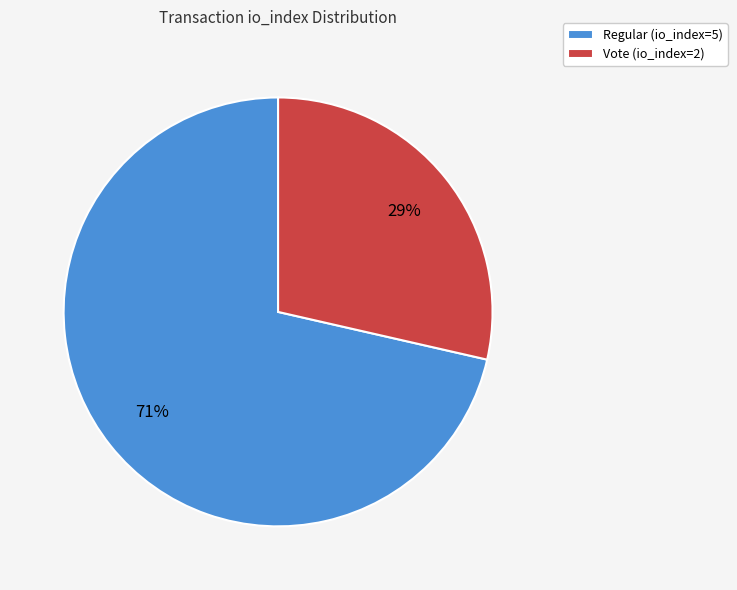

Which slice is the largest?

Regular (io_index=5)